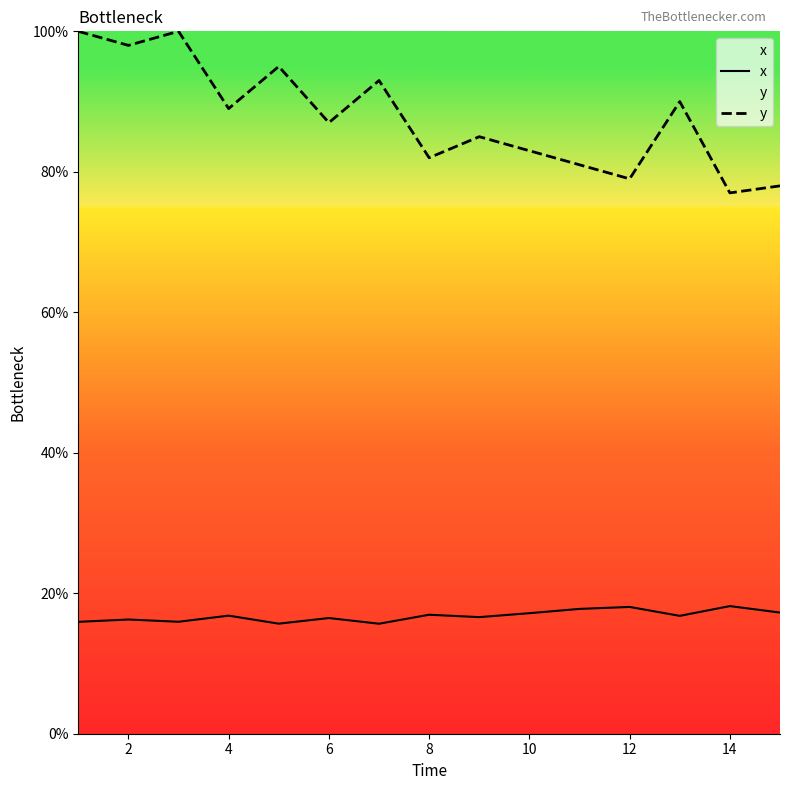

True or false: x and y intersect in this chart.

False